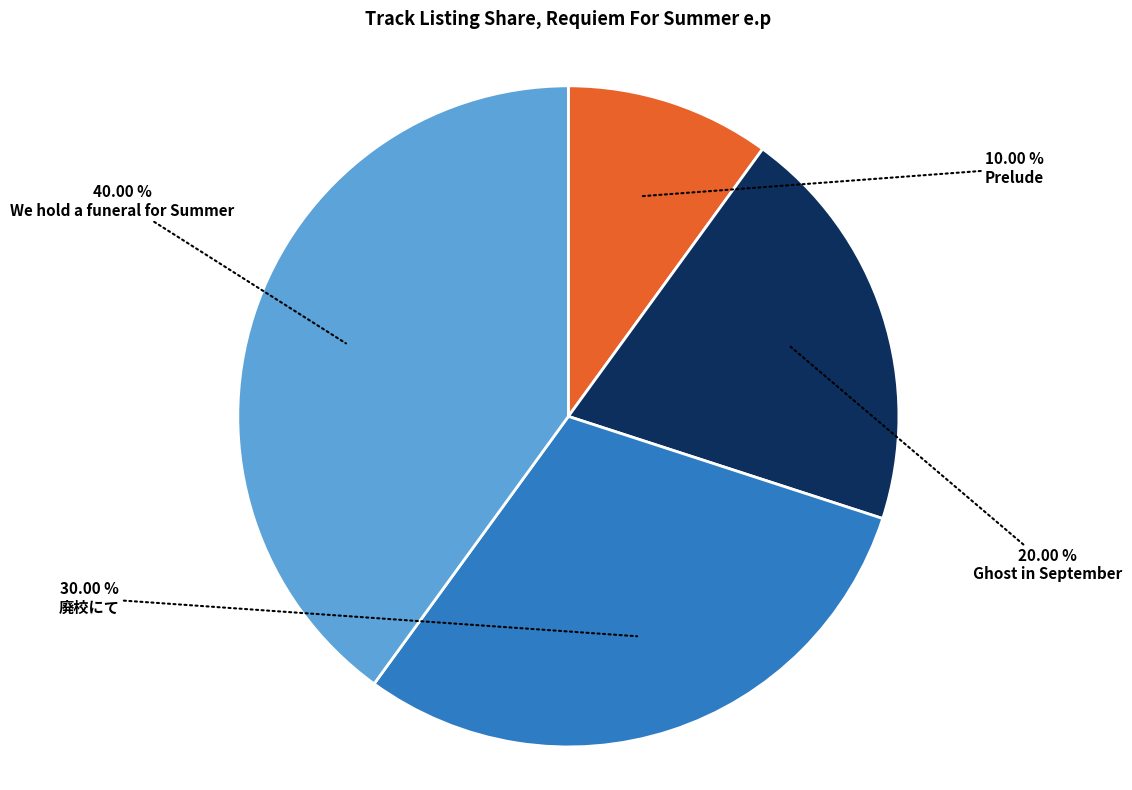

How many slices are in this pie chart?

4